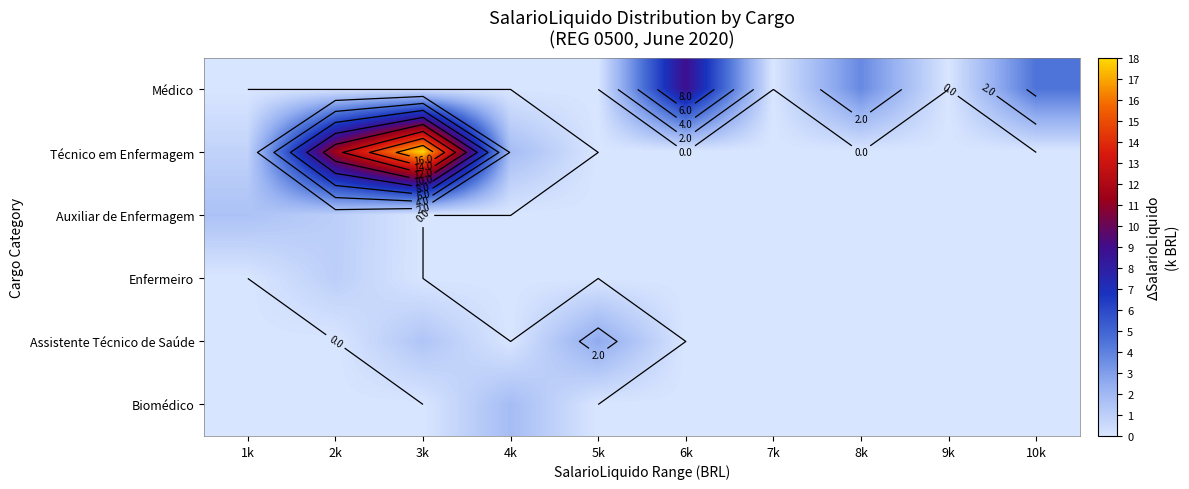

The Auxiliar de Enfermagem series shows -1.0 at 8k. True or false?

False